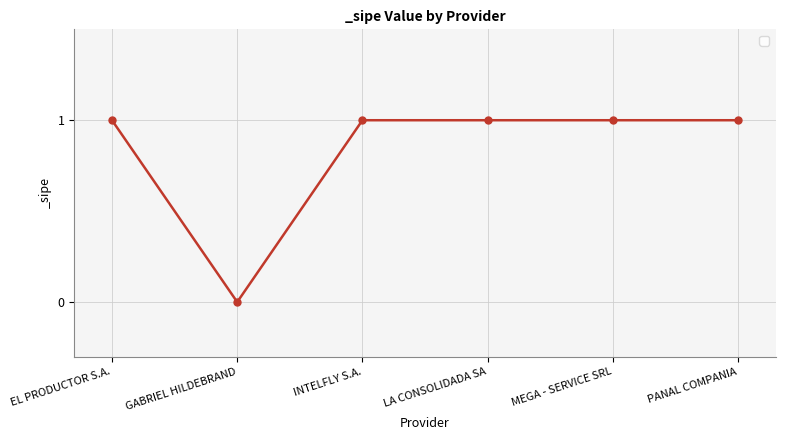

Is it true that the value at LA CONSOLIDADA SA is 1?

True